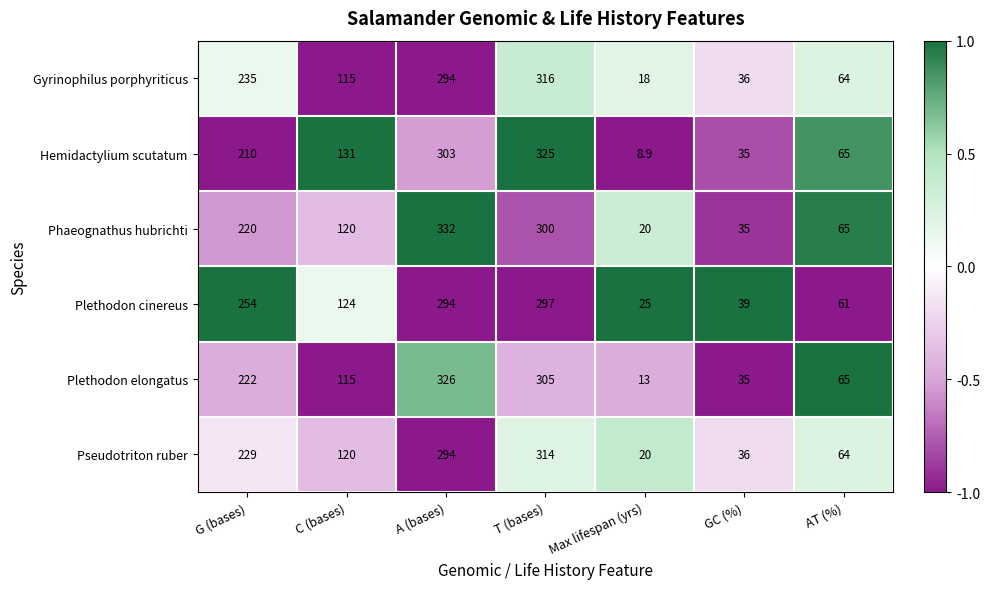

What is the total value across all series at A (bases)?

1843.0